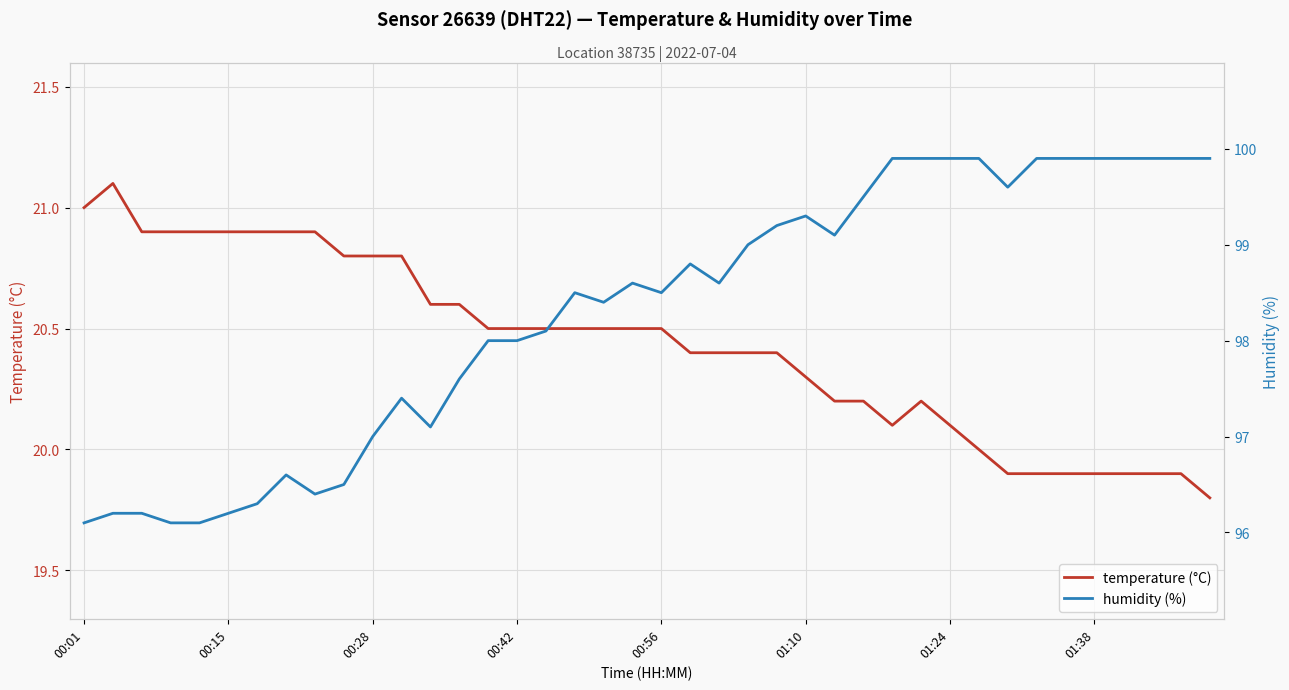

Is it true that humidity (%) equals 47.3 at 12?

False